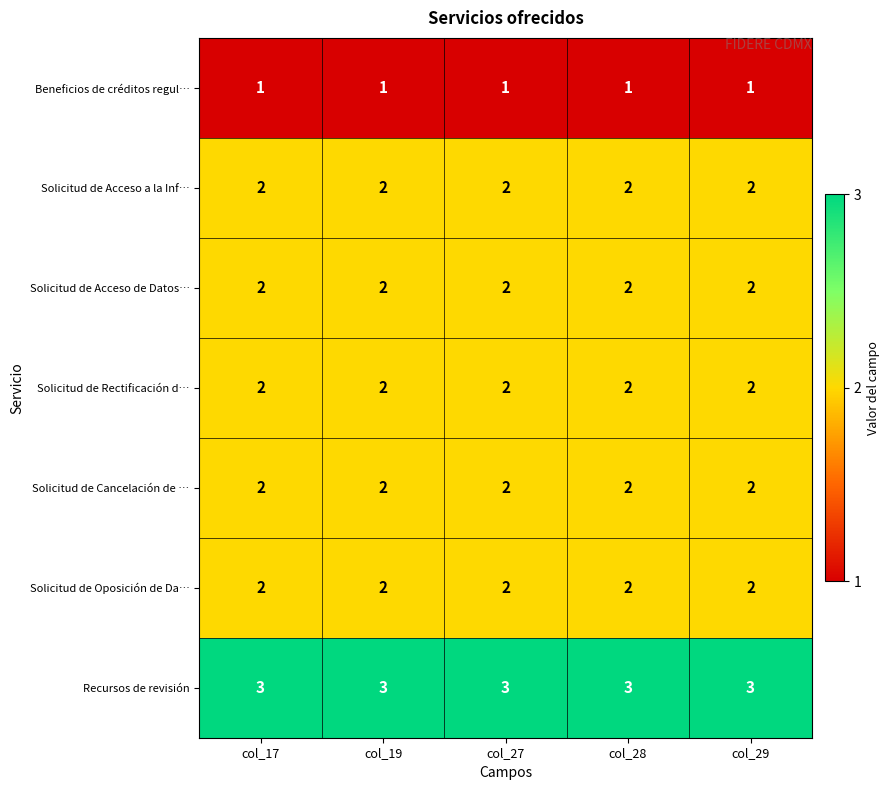

True or false: Solicitud de Cancelación de … has a value of 2 at col_28.

True